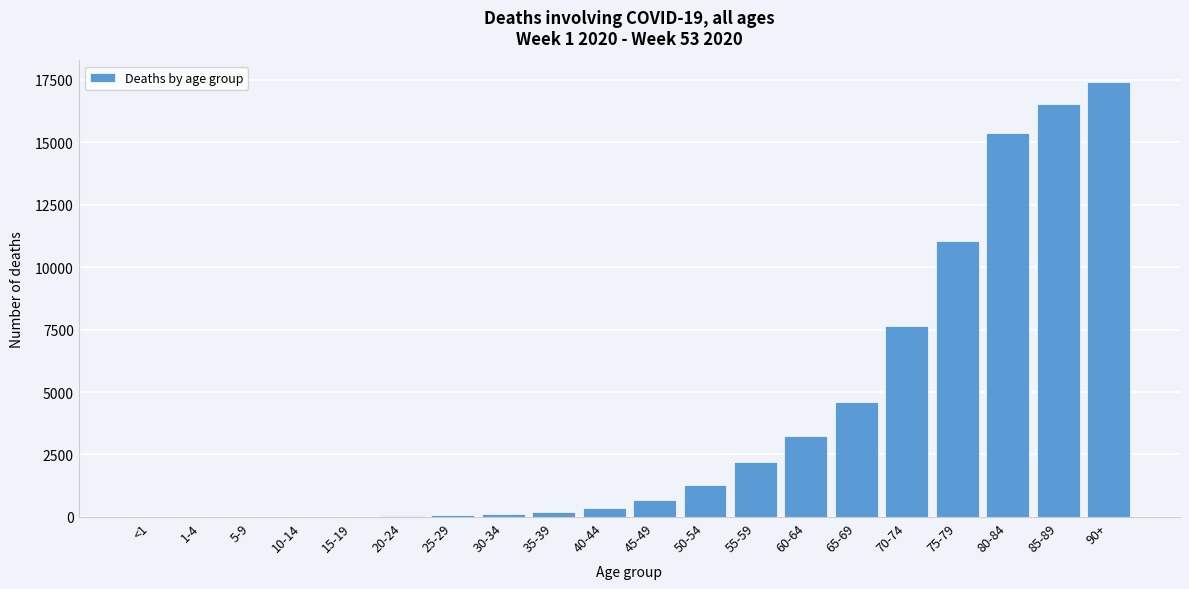

Where is the data nearest to the value 8702?

70-74